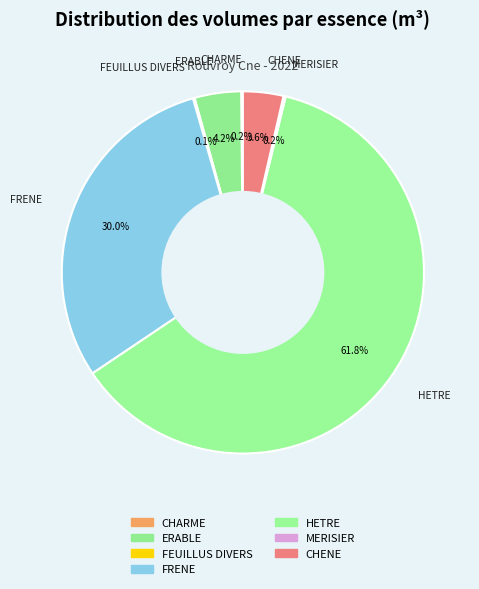

The FEUILLUS DIVERS slice represents 1% of the pie. True or false?

False